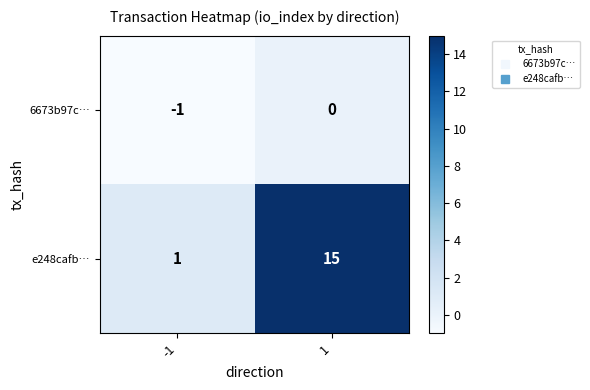

Reading right to left, list all the values displayed in this chart.

6673b97c…: 0	-1
e248cafb…: 15	1